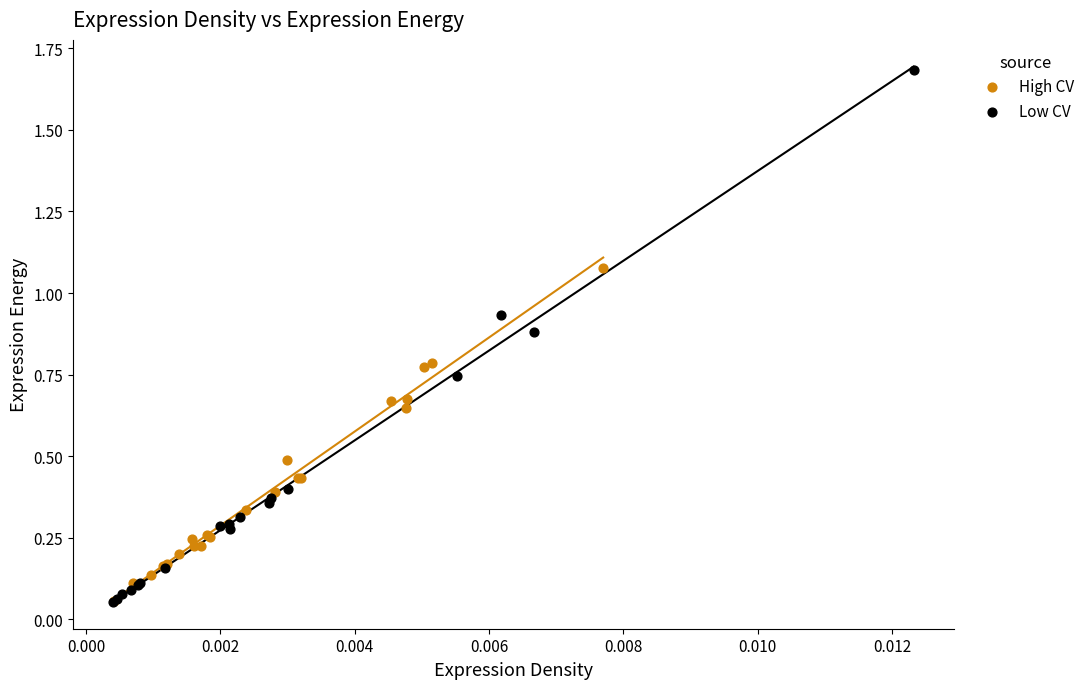

Which series reaches the maximum Y coordinate?

Low CV